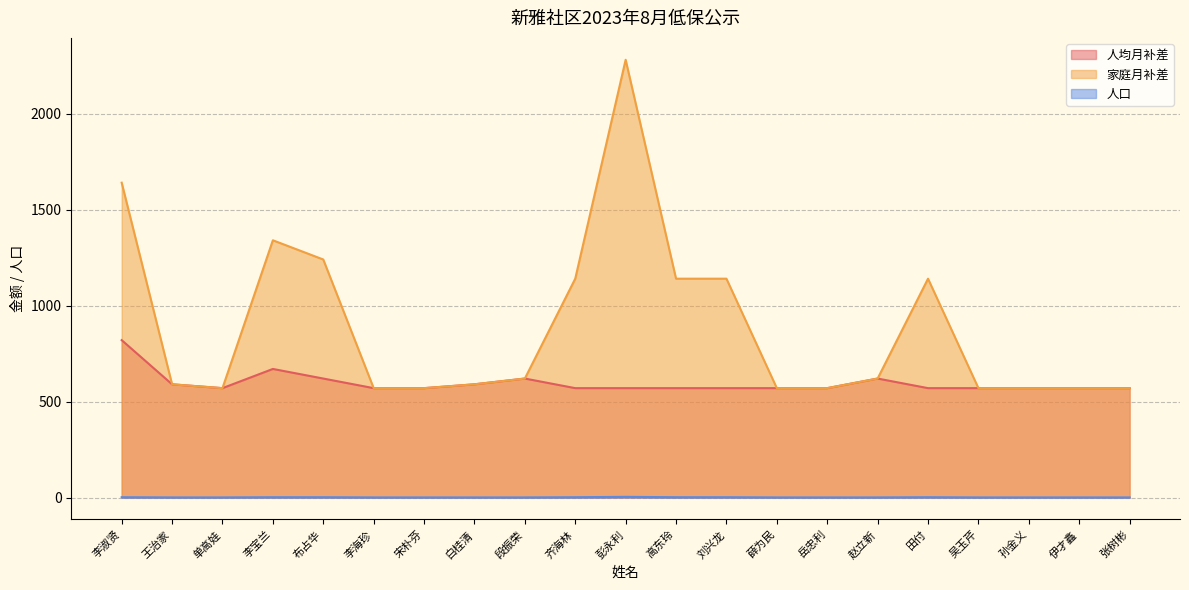

What is the maximum value for 家庭月补差?

2280